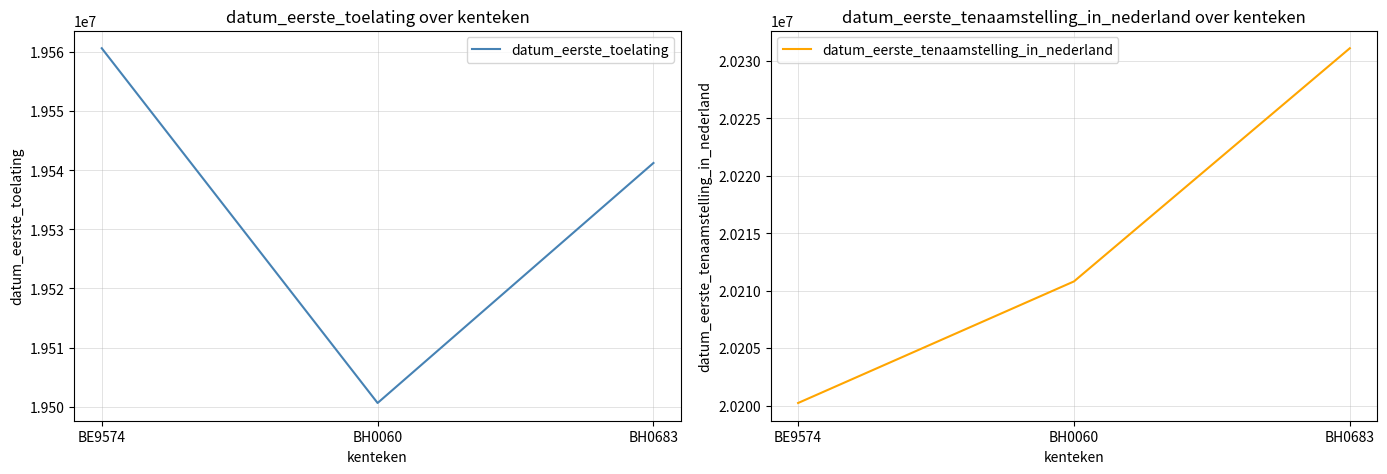

Which series has the widest spread of values?

datum_eerste_toelating